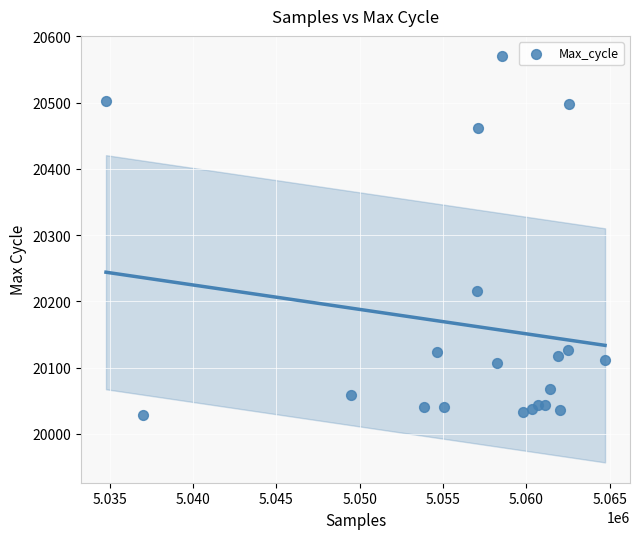

What is the range of X values (max minus min)?

29936